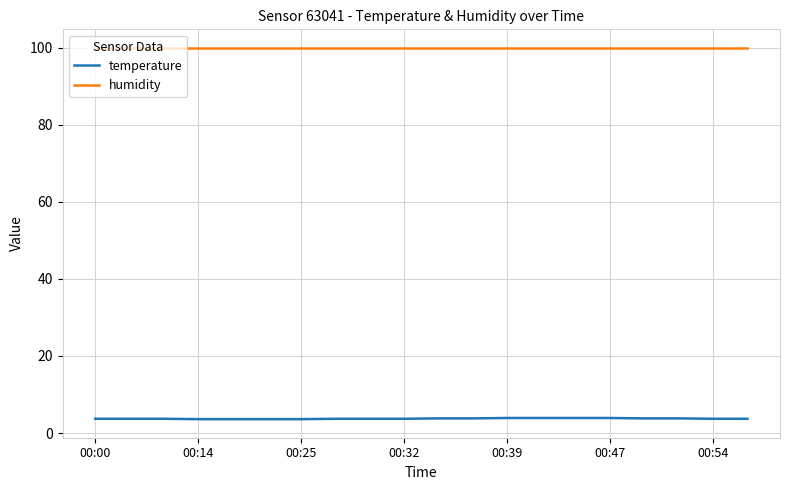

What are all the series names shown in the legend?

temperature, humidity